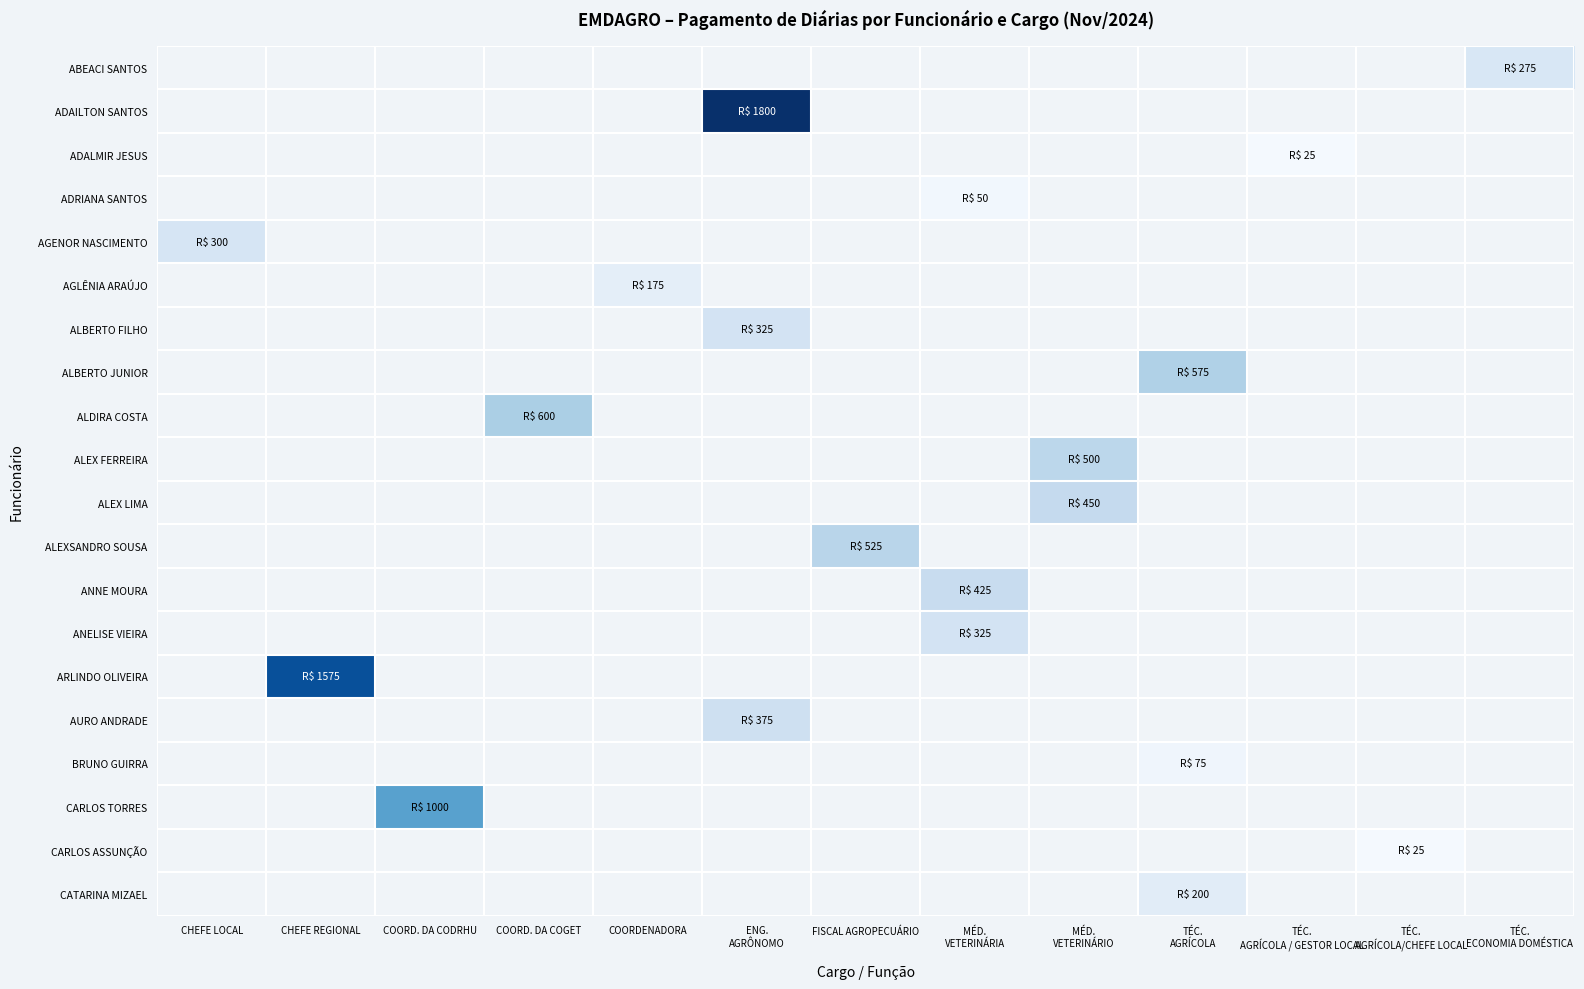

Count the number of data series in this chart.

20